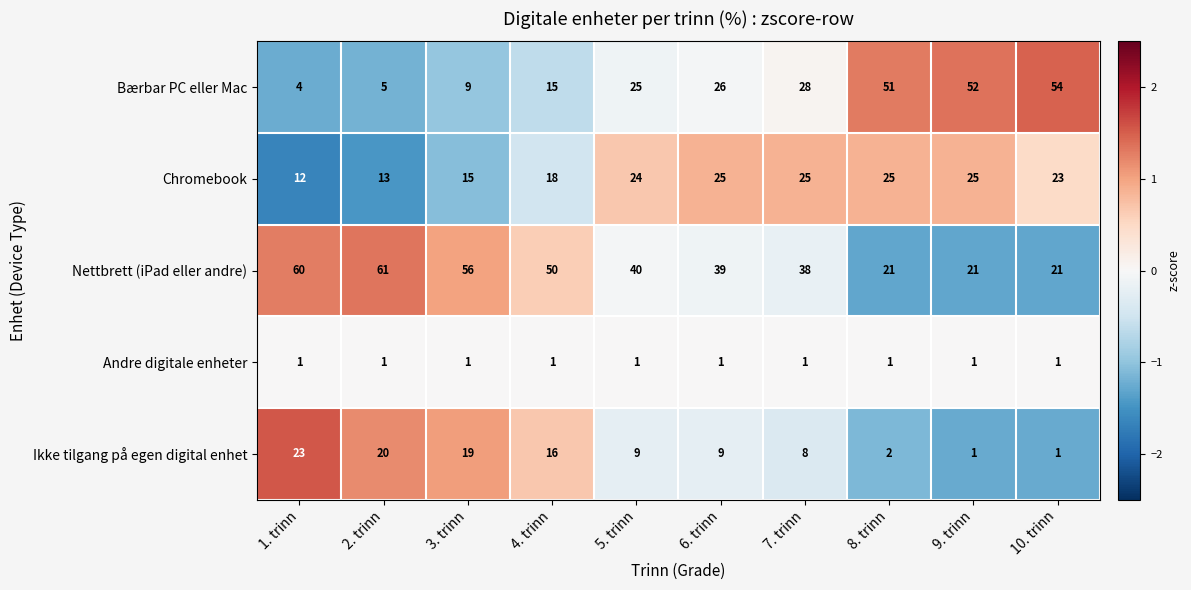

What is the difference between the second highest and minimum values in the Nettbrett (iPad eller andre) series?

39